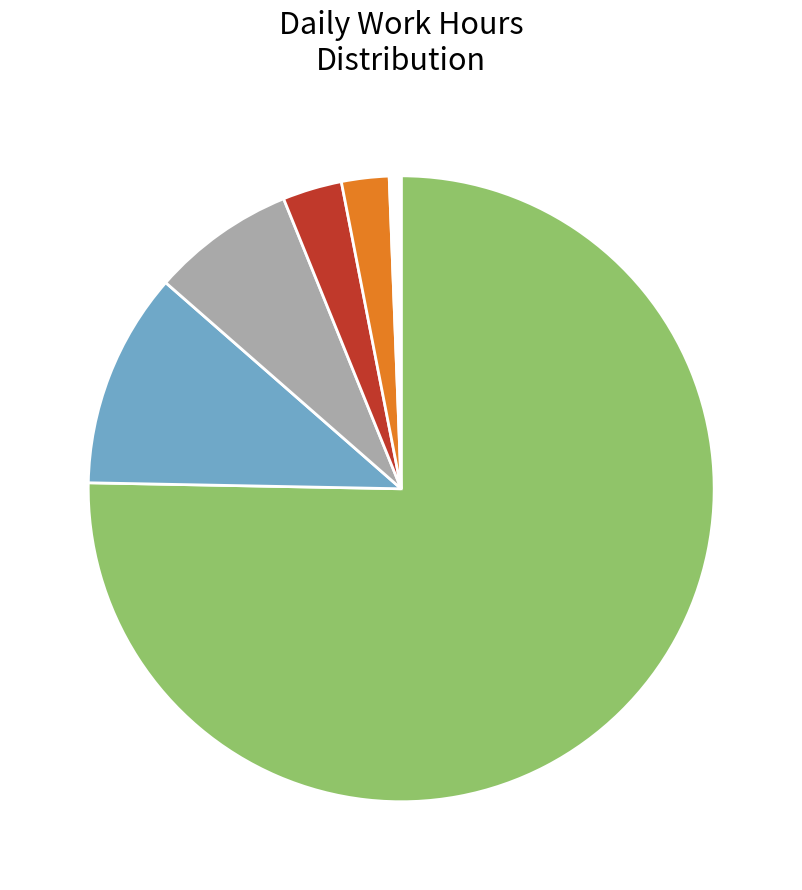

Is there a majority slice in this chart?

Yes